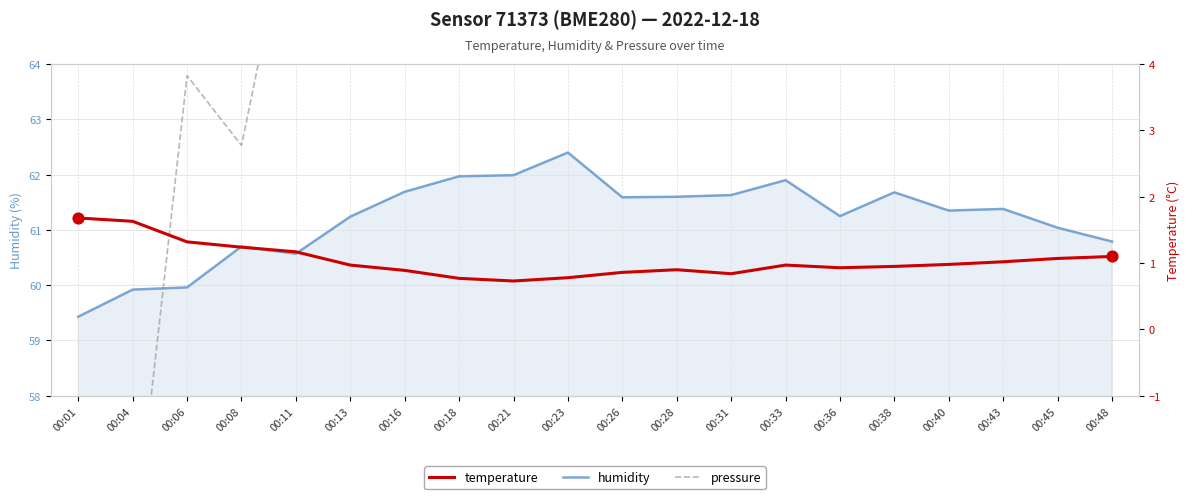

What are all the series names shown in the legend?

humidity, pressure, temperature